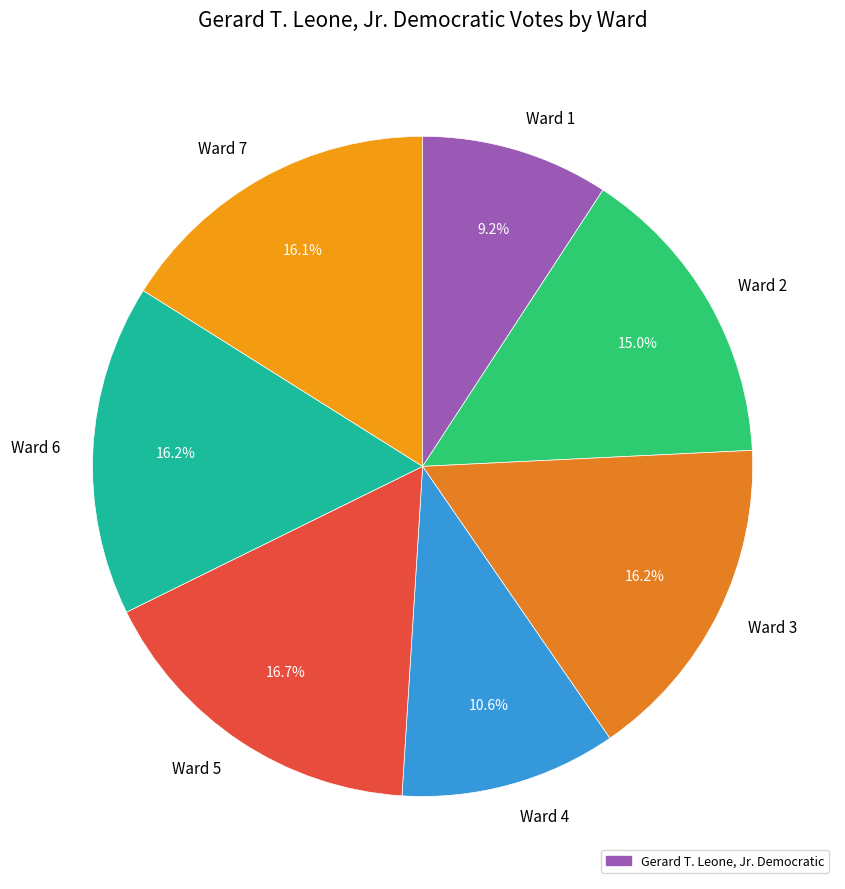

Which has a higher value, Ward 3 or Ward 2?

Ward 3